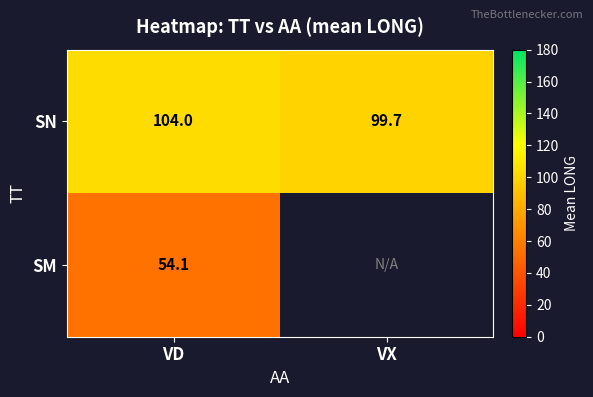

How many categories are shown in the chart?

2